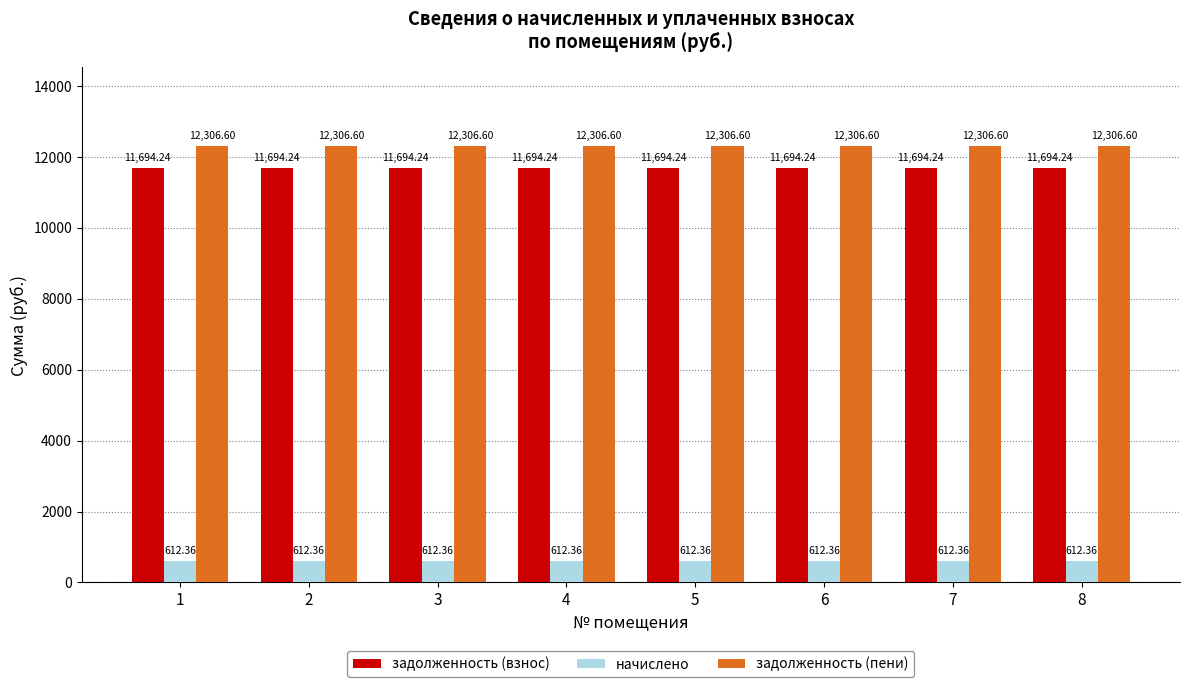

Reading left to right, transcribe all the data shown in this chart.

задолженность (взнос): 1=11694.2	2=11694.2	3=11694.2	4=11694.2	5=11694.2	6=11694.2	7=11694.2	8=11694.2
начислено: 1=612.4	2=612.4	3=612.4	4=612.4	5=612.4	6=612.4	7=612.4	8=612.4
задолженность (пени): 1=12306.6	2=12306.6	3=12306.6	4=12306.6	5=12306.6	6=12306.6	7=12306.6	8=12306.6